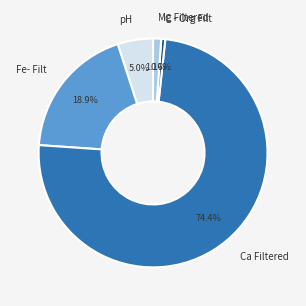

Approximately how many times larger is the value at Fe- Filt compared to pH?

3.8